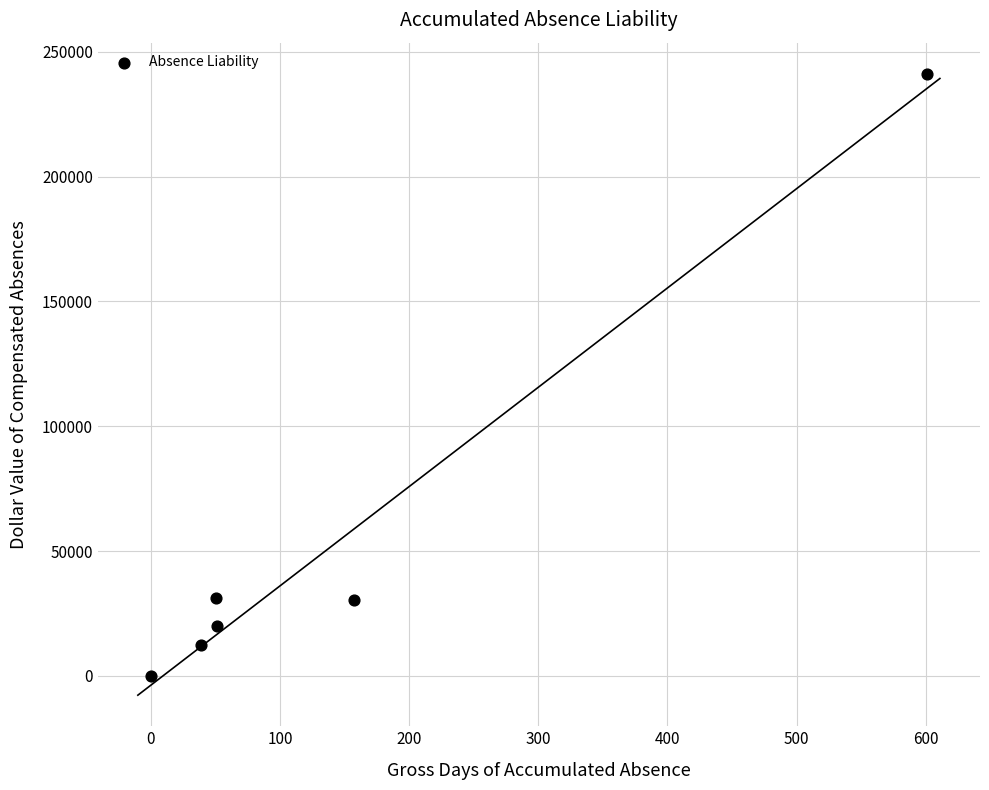

What is the average Y value?

55775.4